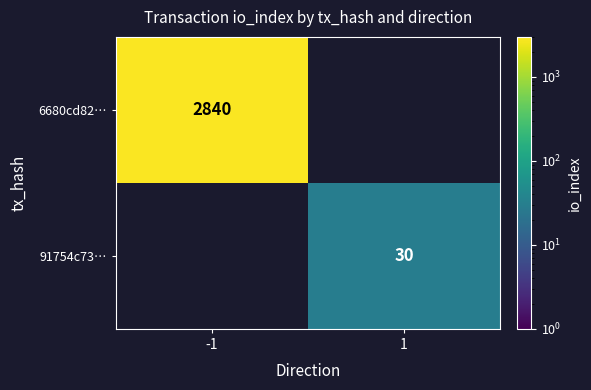

Is it true that 91754c73… equals 21 at 1?

False